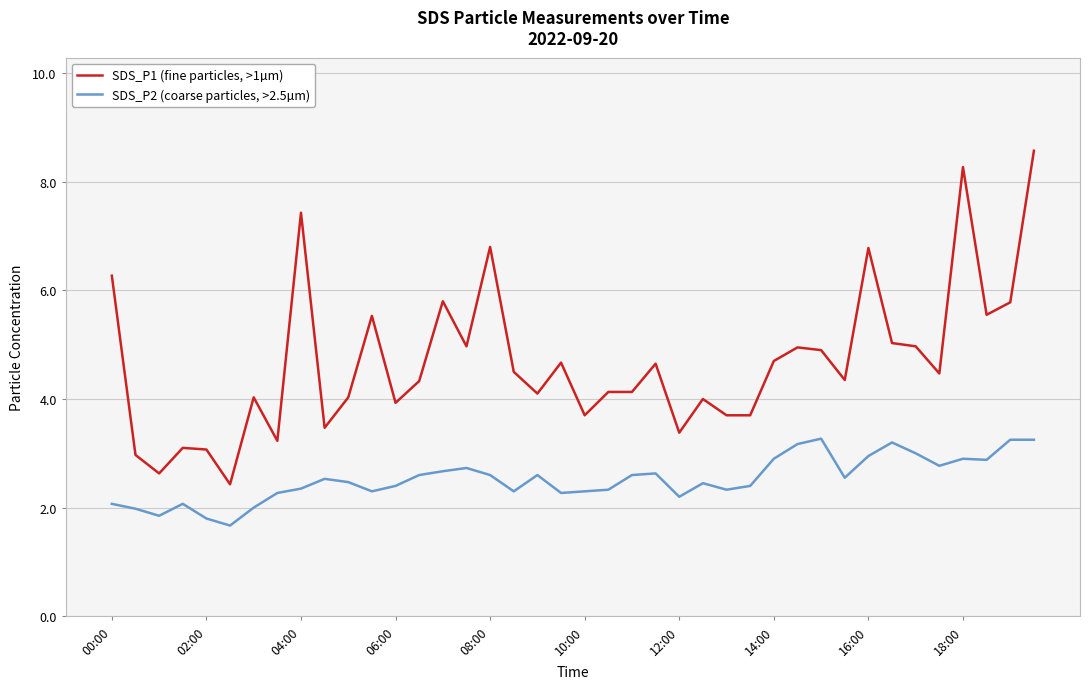

What is the difference between the maximum and minimum values in the SDS_P2 (coarse particles, >2.5µm) series?

1.6